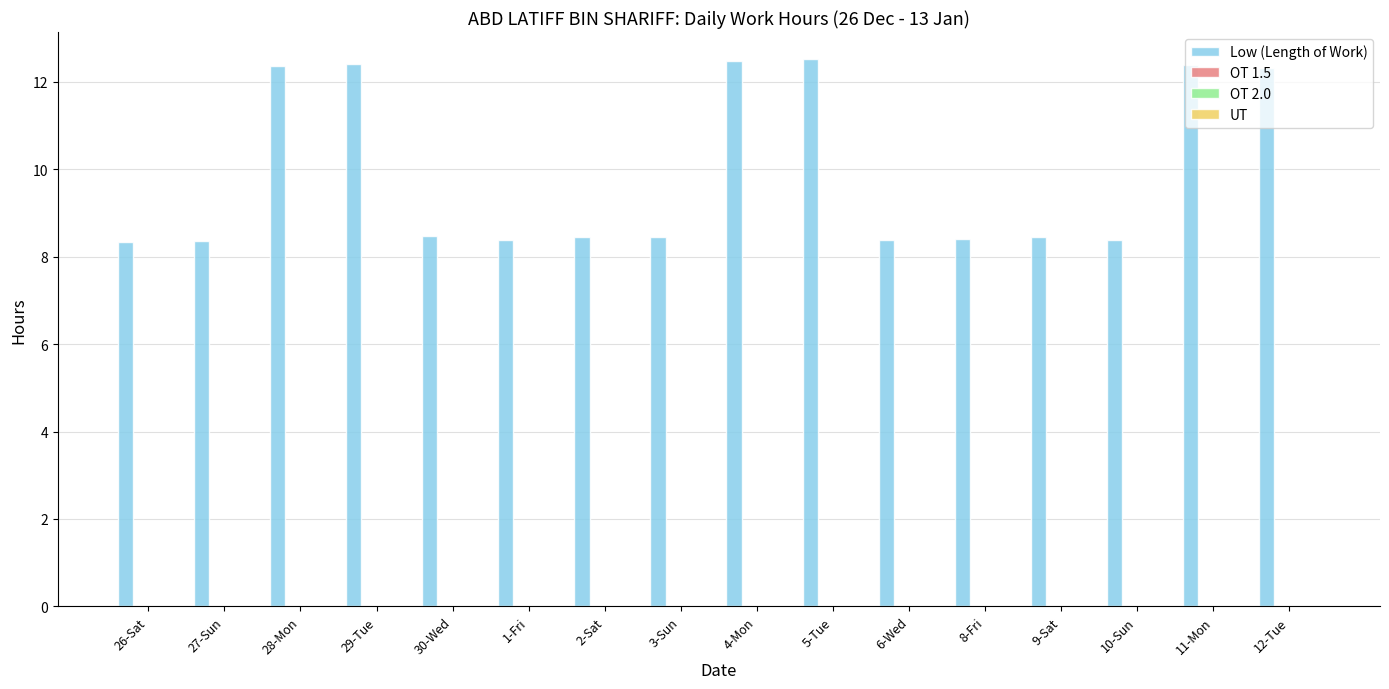

What is the average value?

9.9